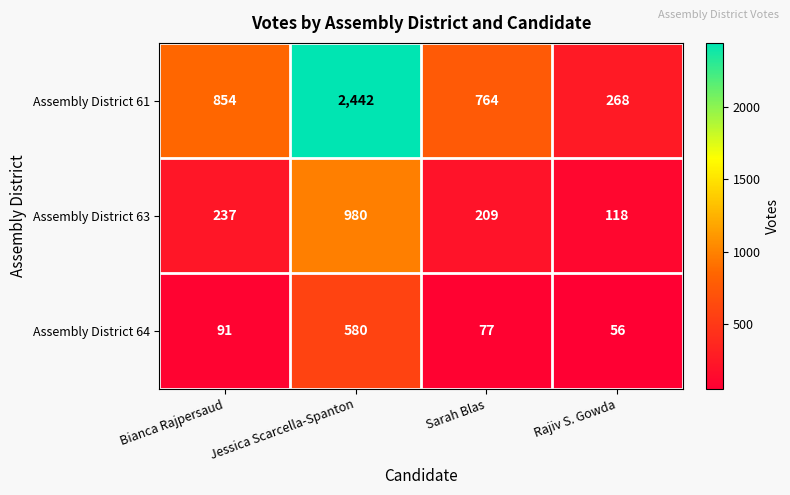

What is the difference between the highest and lowest values at Bianca Rajpersaud?

763